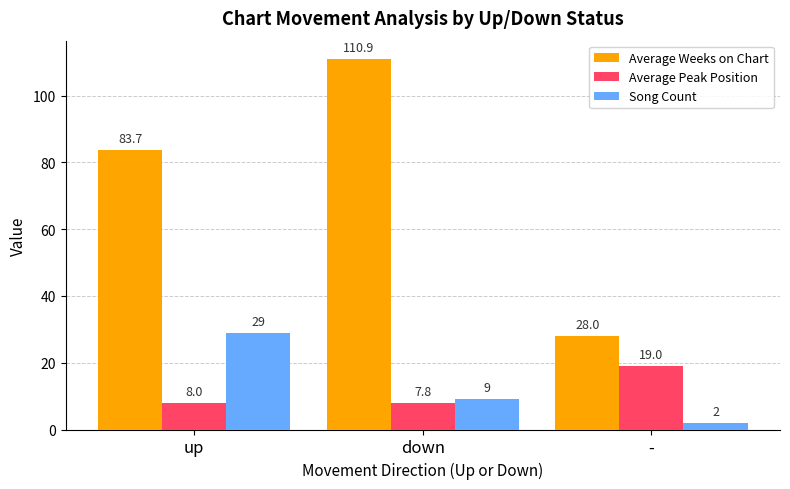

At which category is the sum across all series the highest?

down